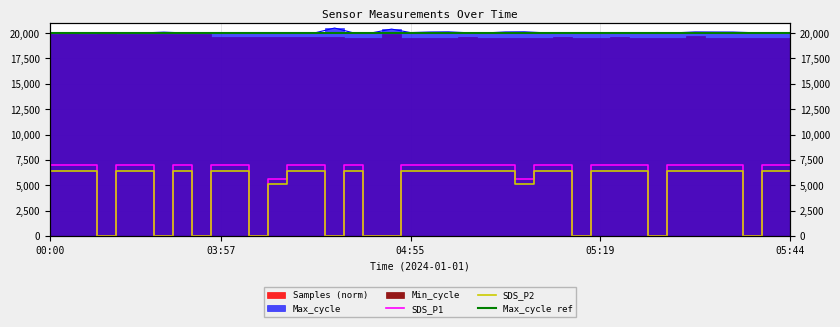

What is the value of the SDS_P1 point at the 39th from the left?

7000